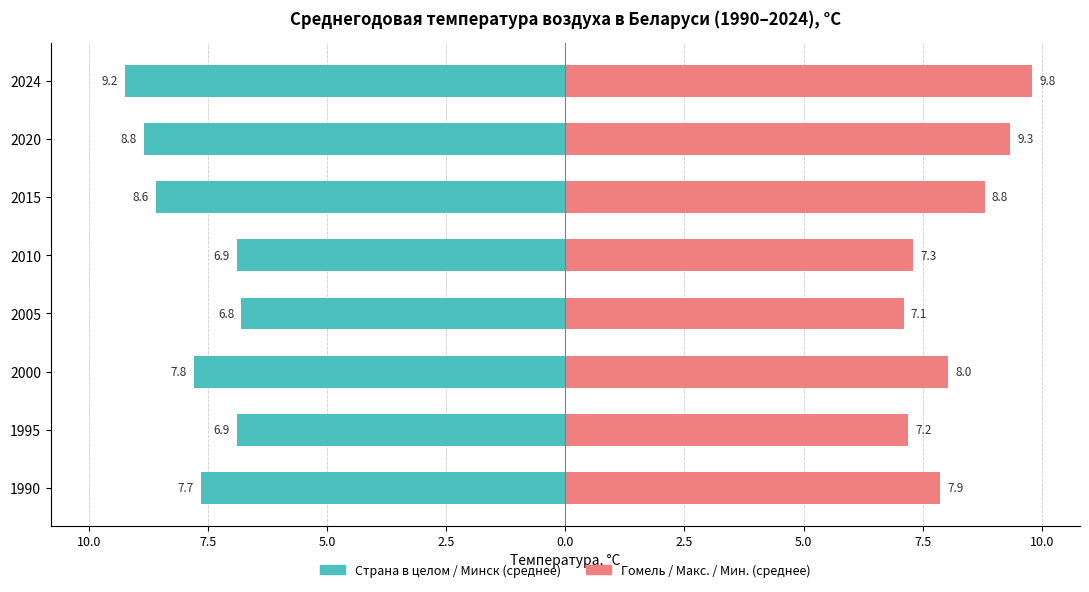

What is the average value of the Гомель / Макс / Мин (среднее) series?

8.2